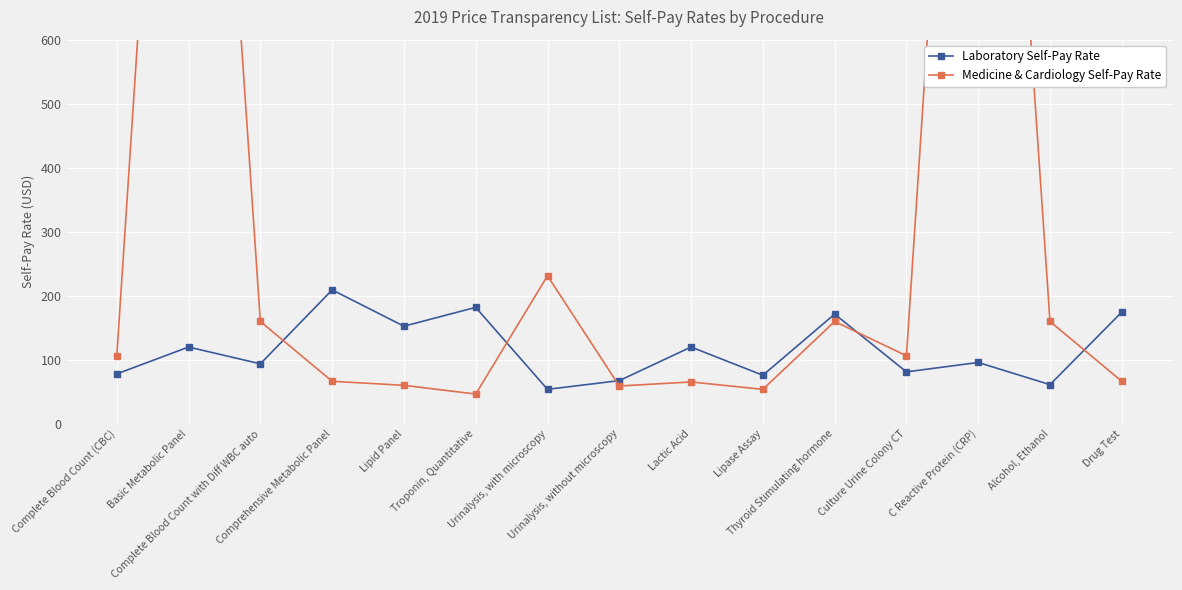

List the series in order of their overall mean, highest first.

Medicine & Cardiology Self-Pay Rate, Laboratory Self-Pay Rate